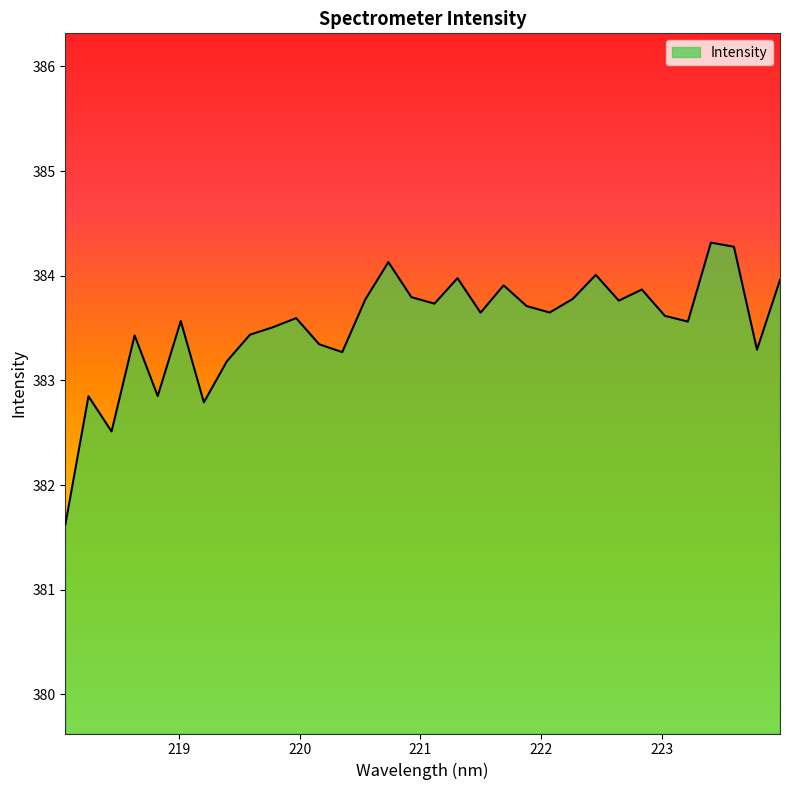

What is the greatest value displayed?

384.3